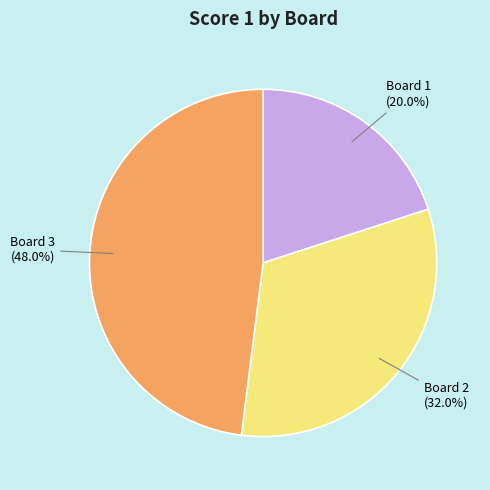

Rank the categories by value from lowest to highest.

Board 1, Board 2, Board 3